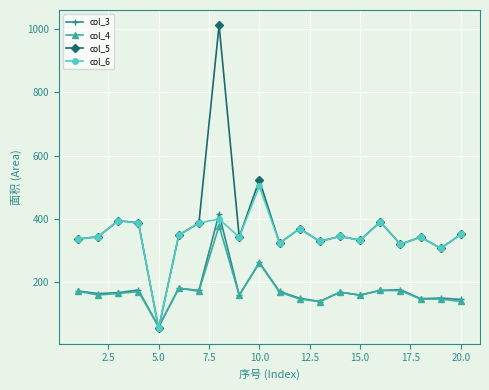

What is the value of the col_3 point at the 4th from the left?

176.0